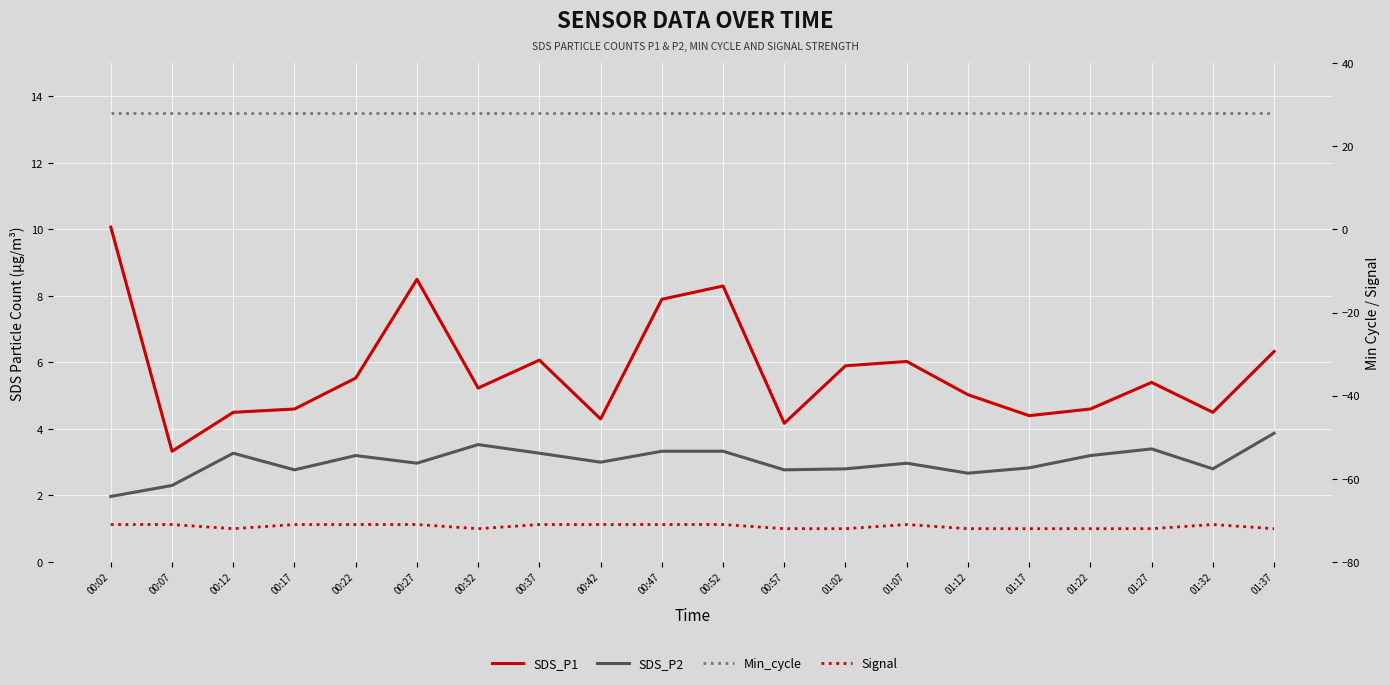

How many series are shown in this chart?

4